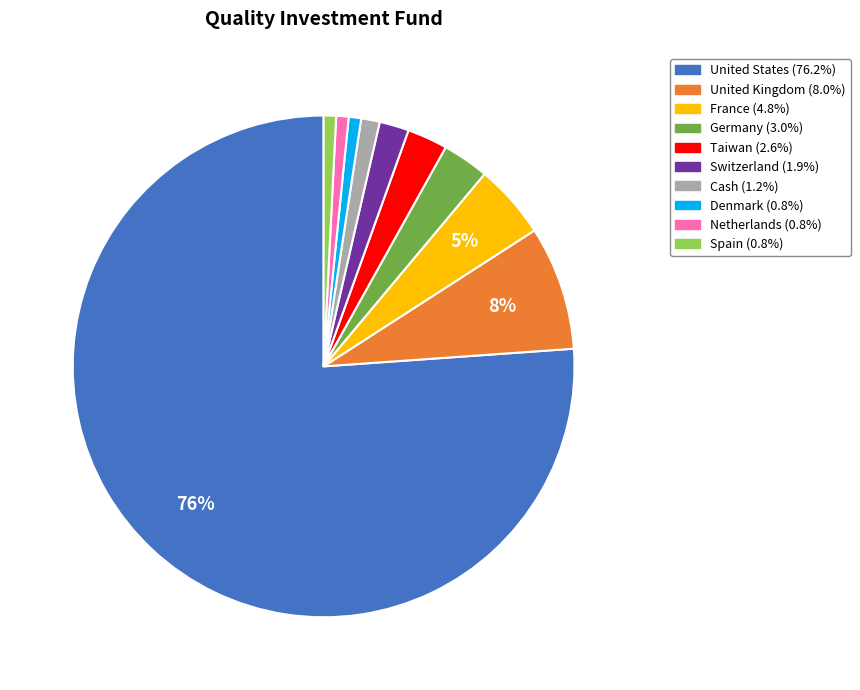

Does Spain represent more than half of the total?

No